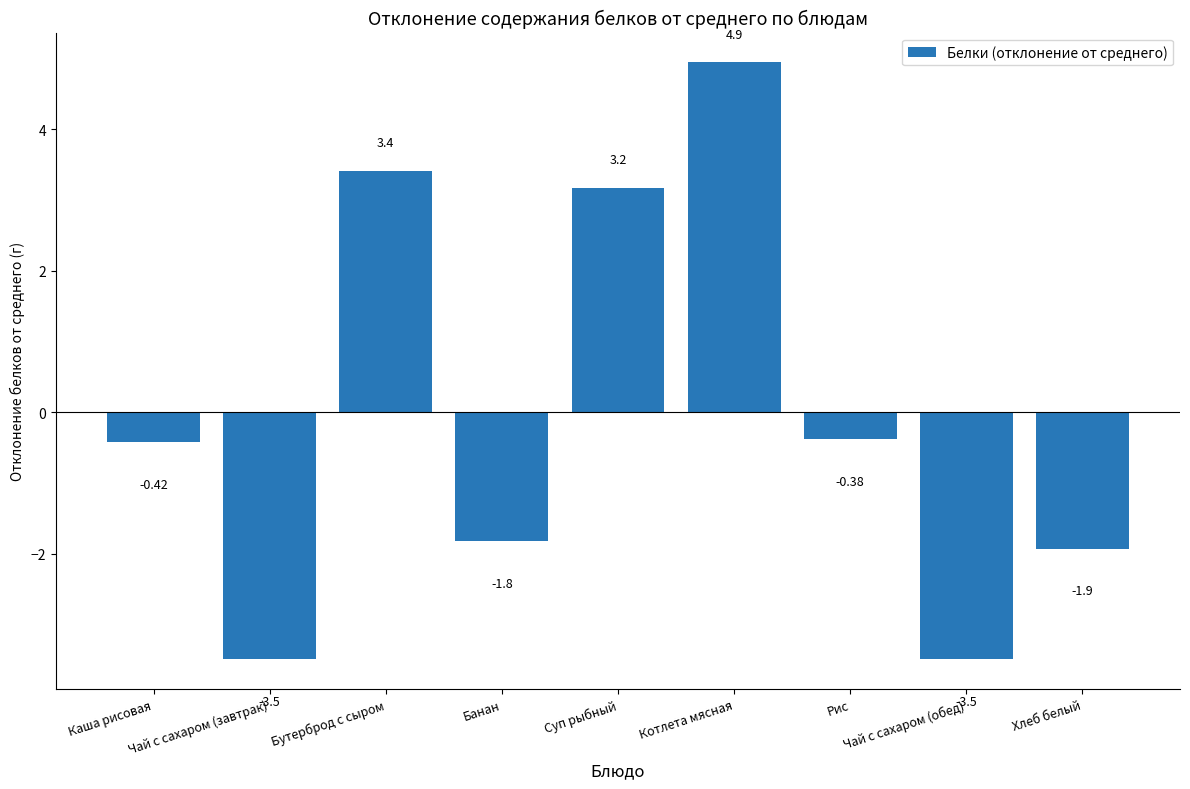

What is the greatest value displayed?

4.9